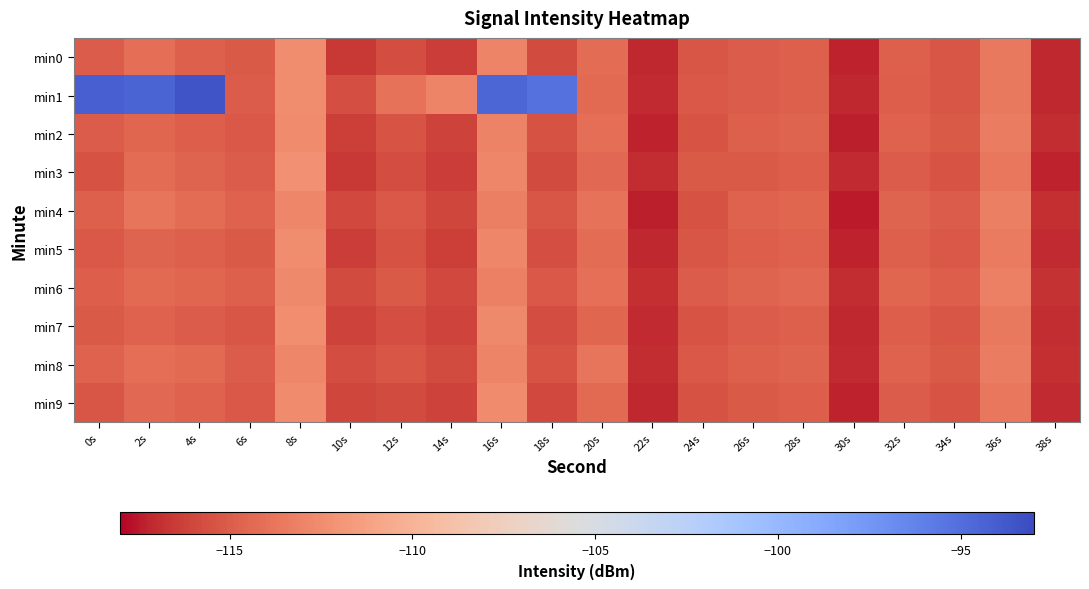

At 30s, list the series in order from largest to smallest.

min6, min3, min8, min1, min7, min0, min5, min9, min2, min4